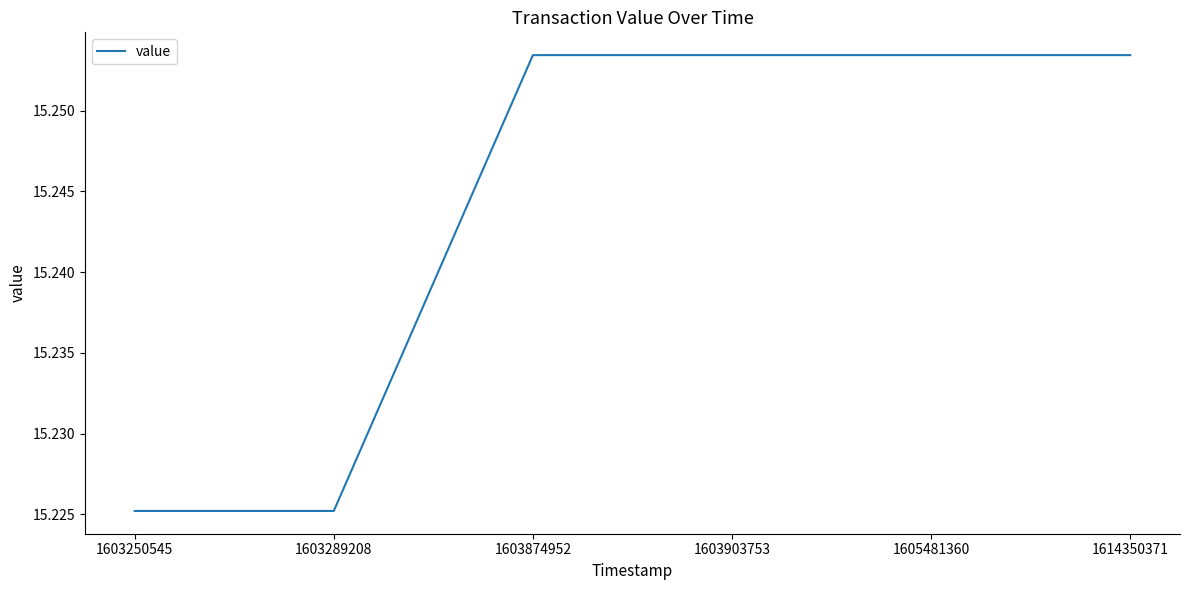

Count the values in the range 15 to 16.

6